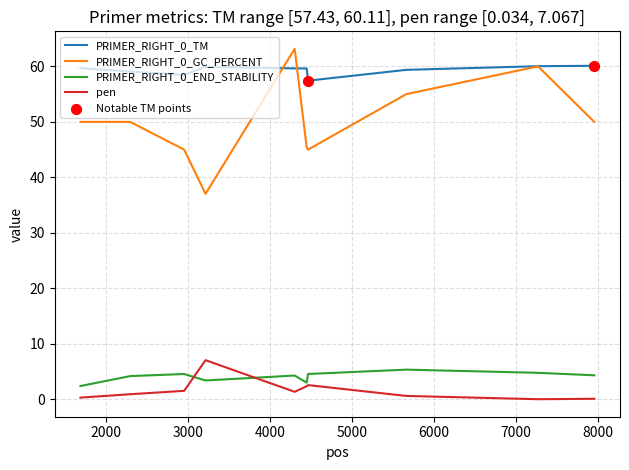

True or false: PRIMER_RIGHT_0_TM and PRIMER_RIGHT_0_END_STABILITY intersect in this chart.

False